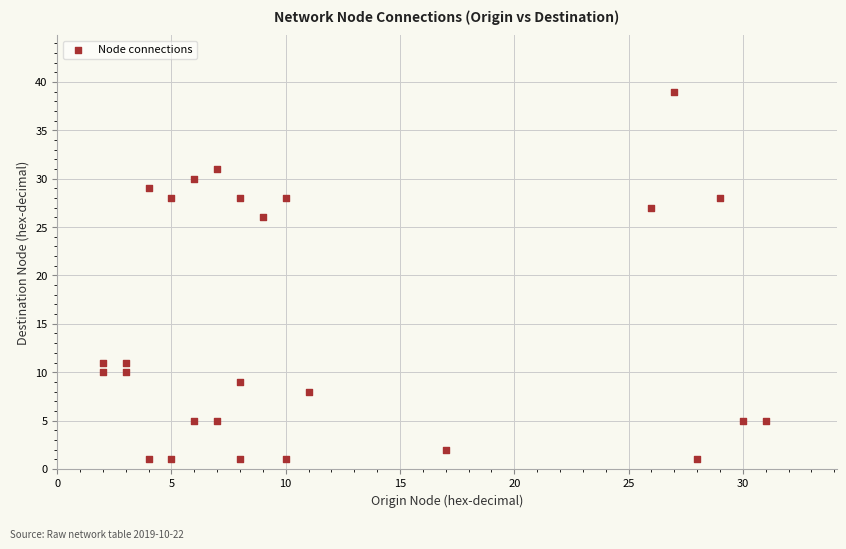

What is the range of Y values (max minus min)?

38